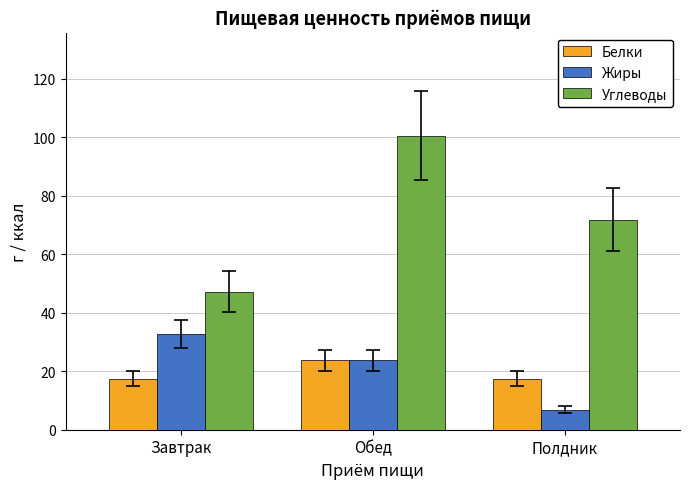

What is the label of the 2nd bar from the right?

Обед